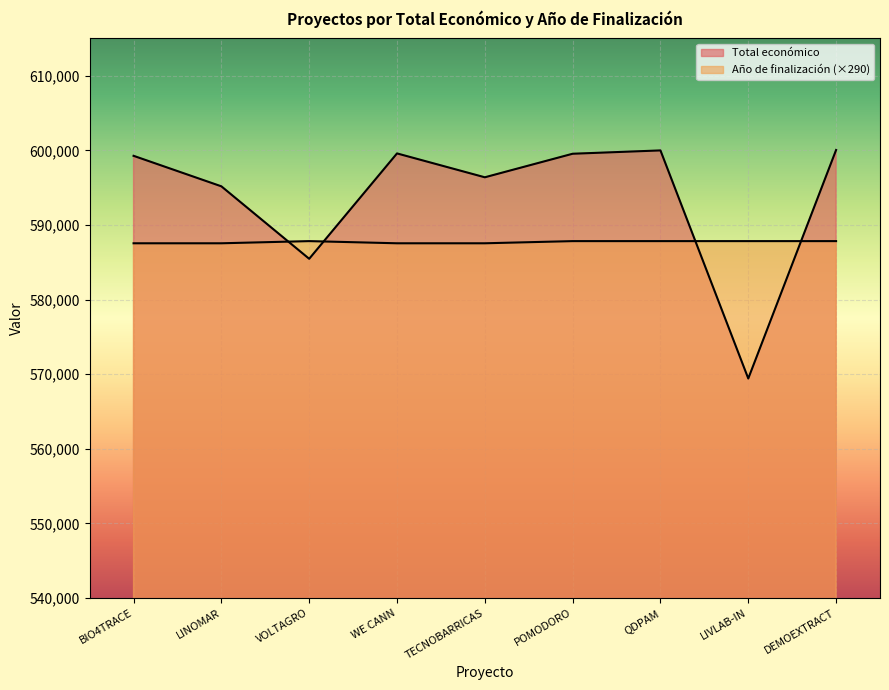

What is the difference between the Total económico values at DEMOEXTRACT and LIVLAB-IN?

30627